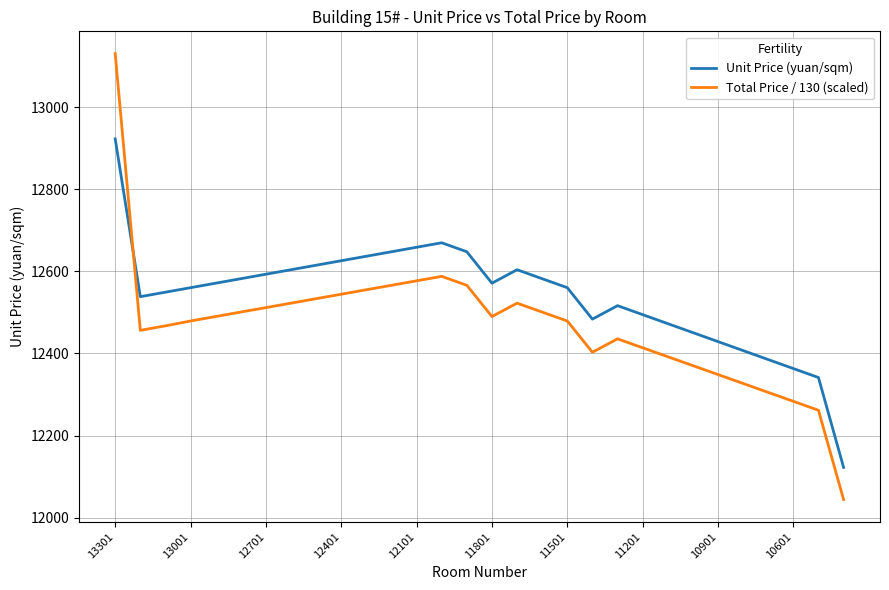

After their last crossing, which series has the higher values: Total Price / 130 (scaled) or Unit Price (yuan/sqm)?

Unit Price (yuan/sqm)